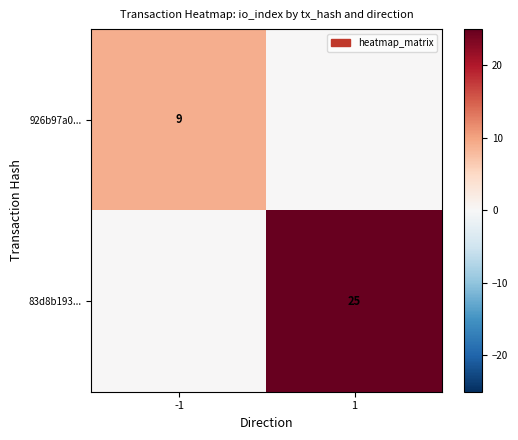

At which category is the sum across all series the highest?

1